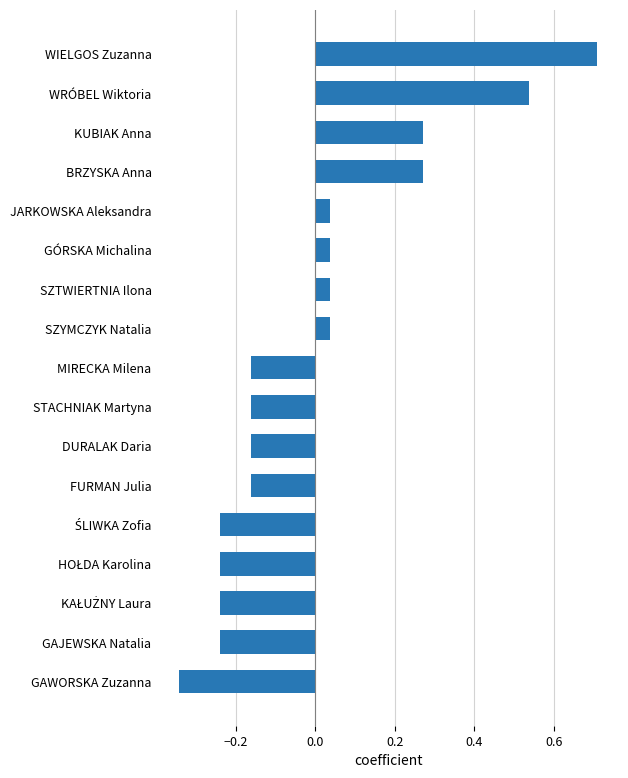

True or false: the data shows 0.1 at GÓRSKA Michalina.

False